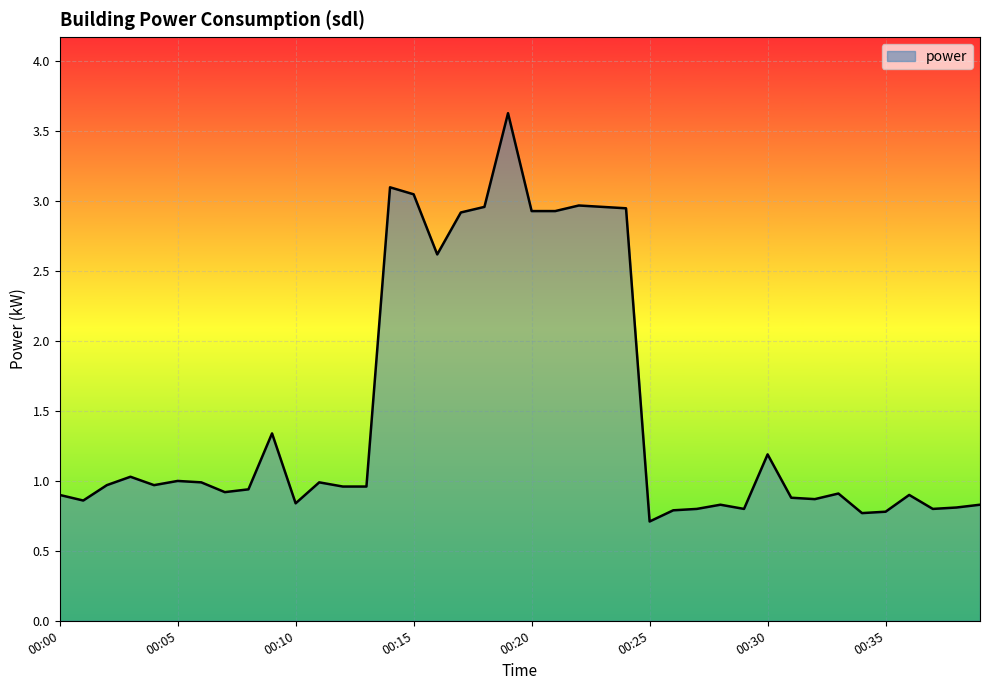

What is the difference between the maximum and minimum values?

2.9